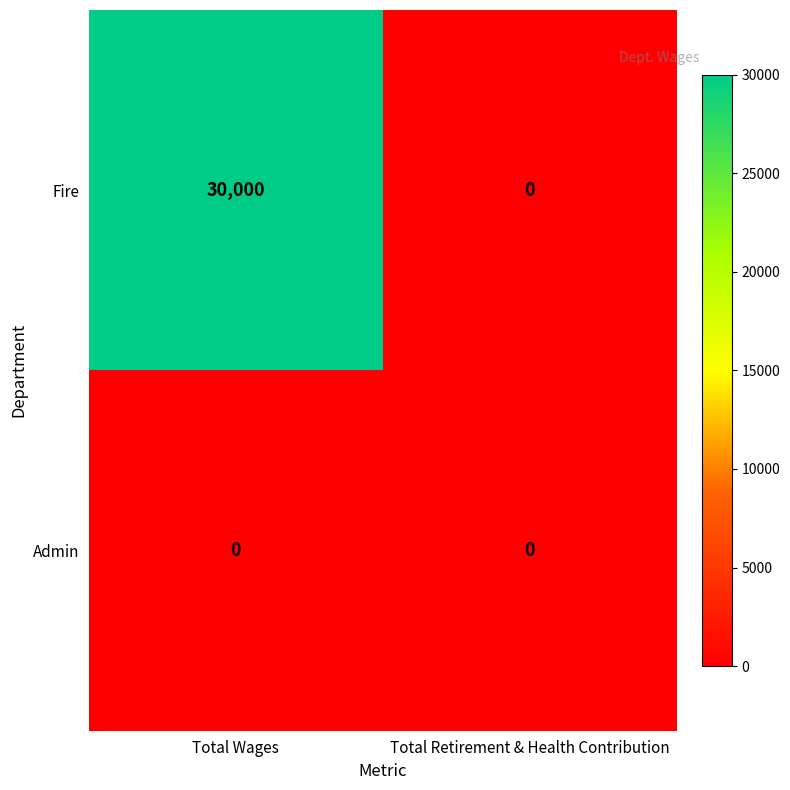

What is the greatest value displayed?

30000